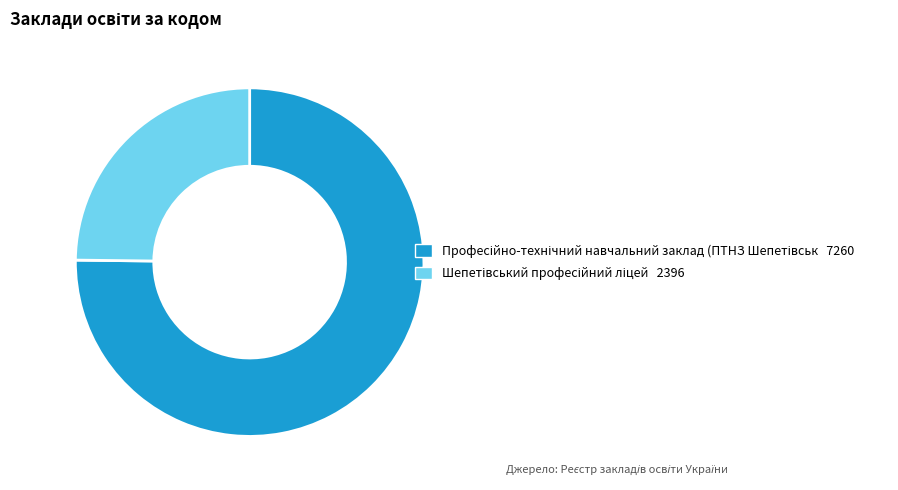

Does any single category account for the majority?

Yes